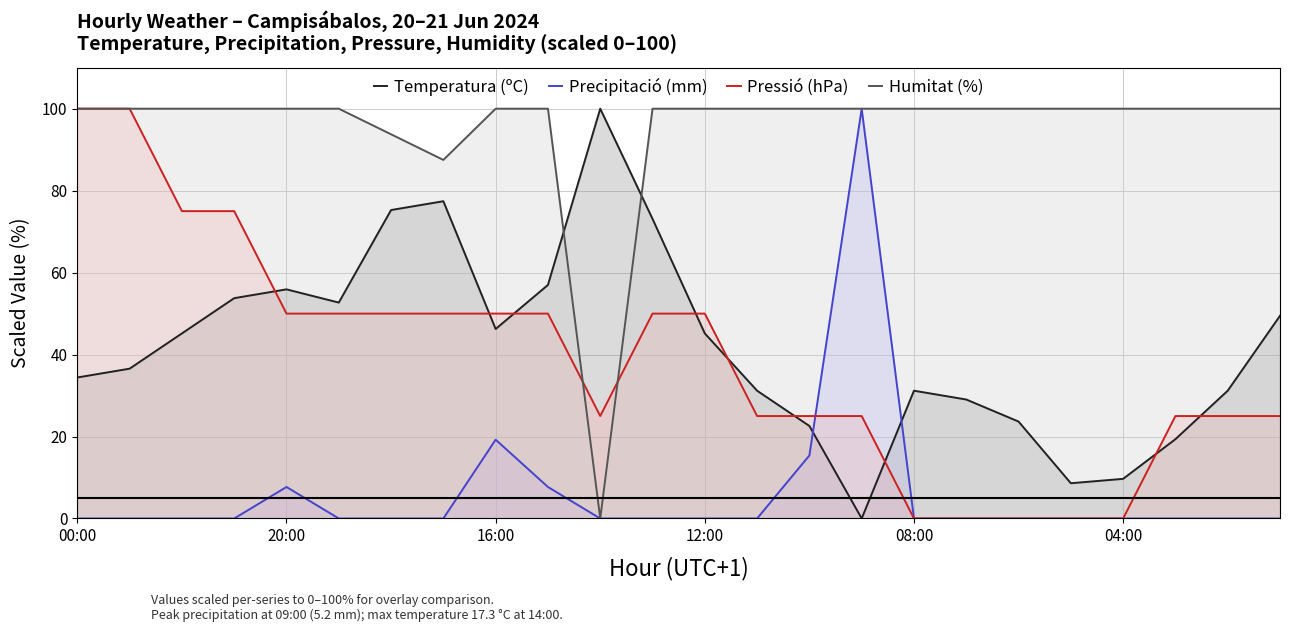

How many positive values does the Humitat (%) series have?

23